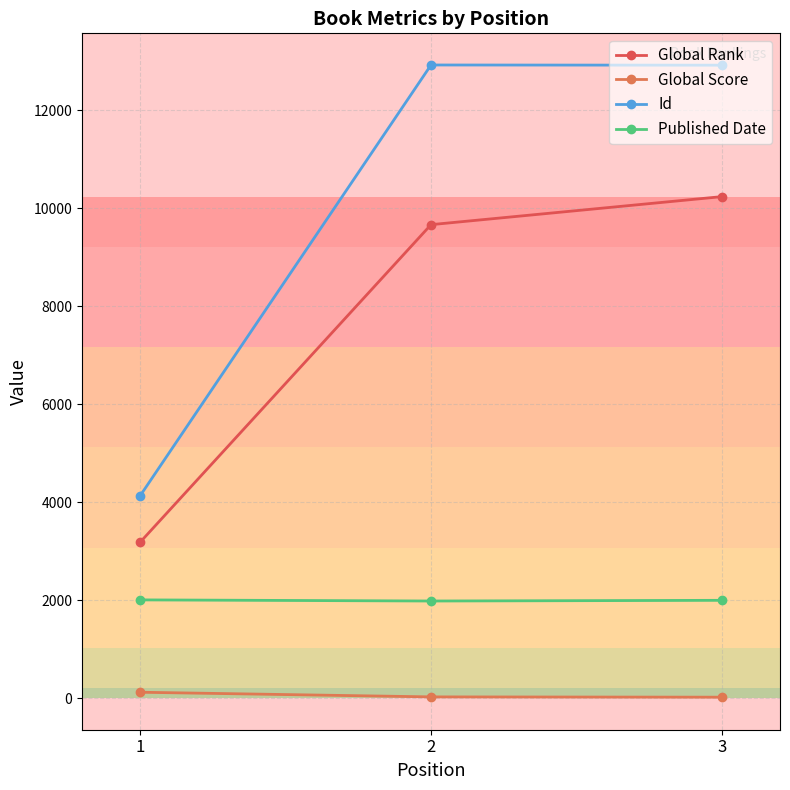

Does the chart display data point markers on the line(s)?

Yes